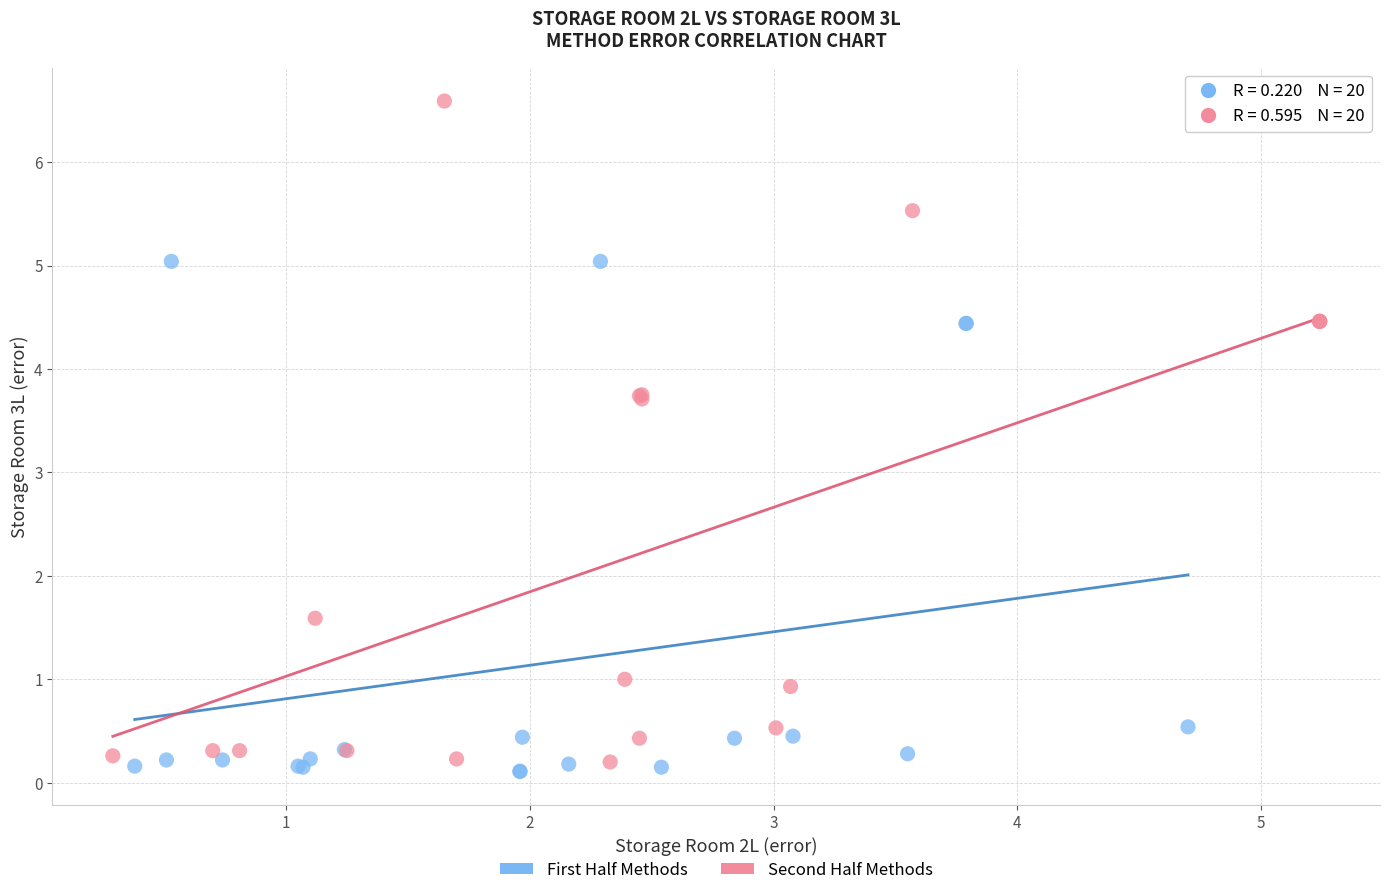

Which series contains the highest Y value?

Second Half Methods